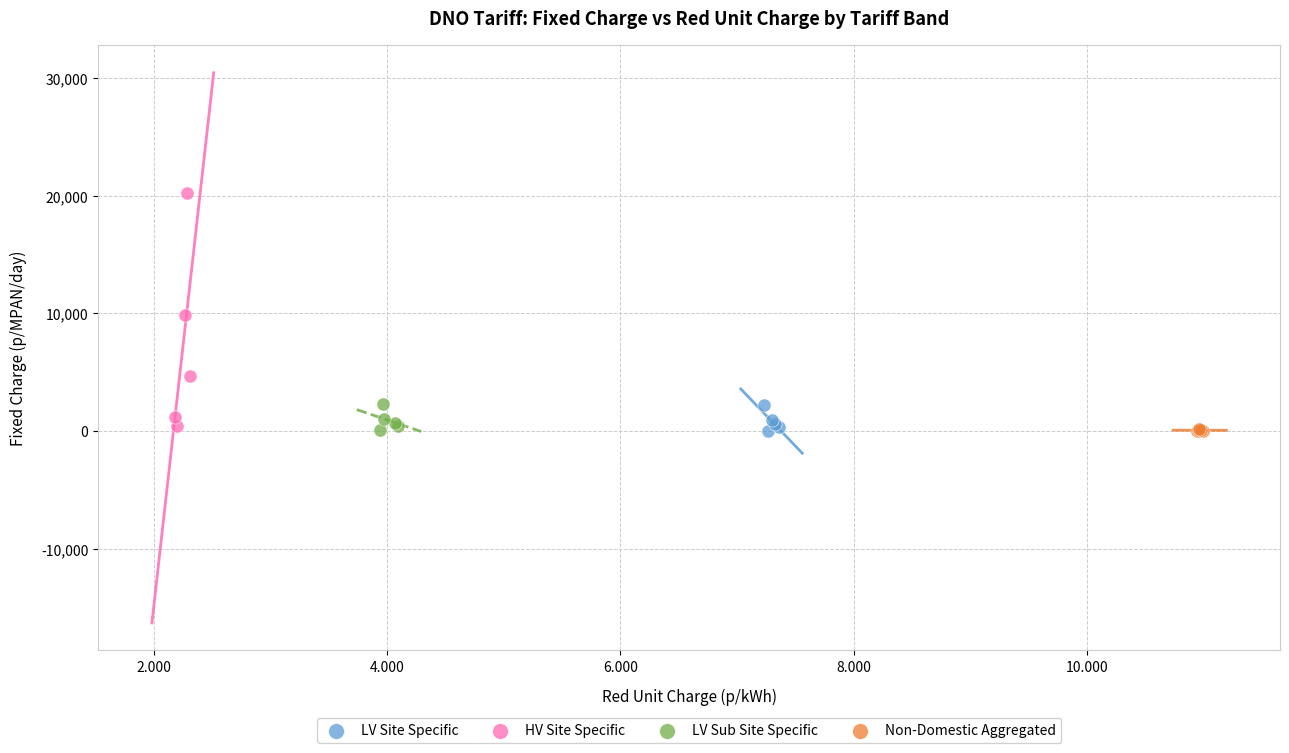

Which series contains the highest Y value?

HV Site Specific